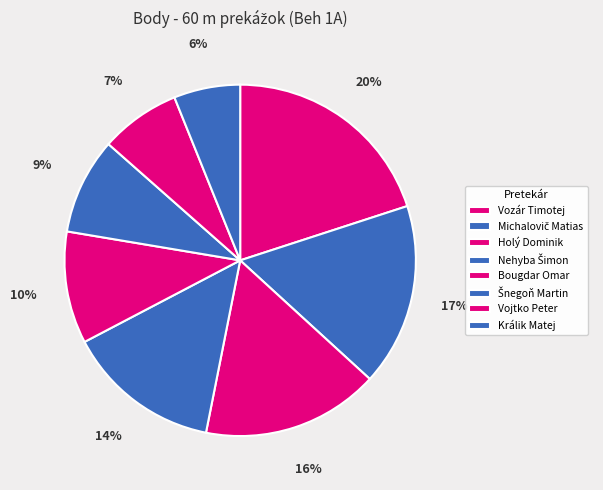

Count the number of slices in the pie.

8